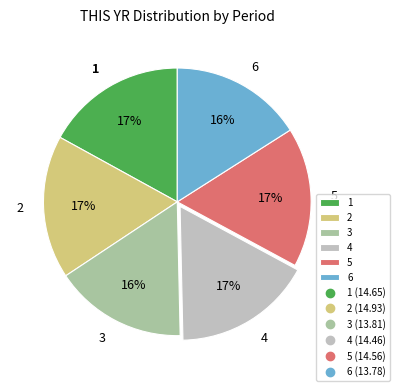

Is the sum of 2 and 1 greater than half?

No